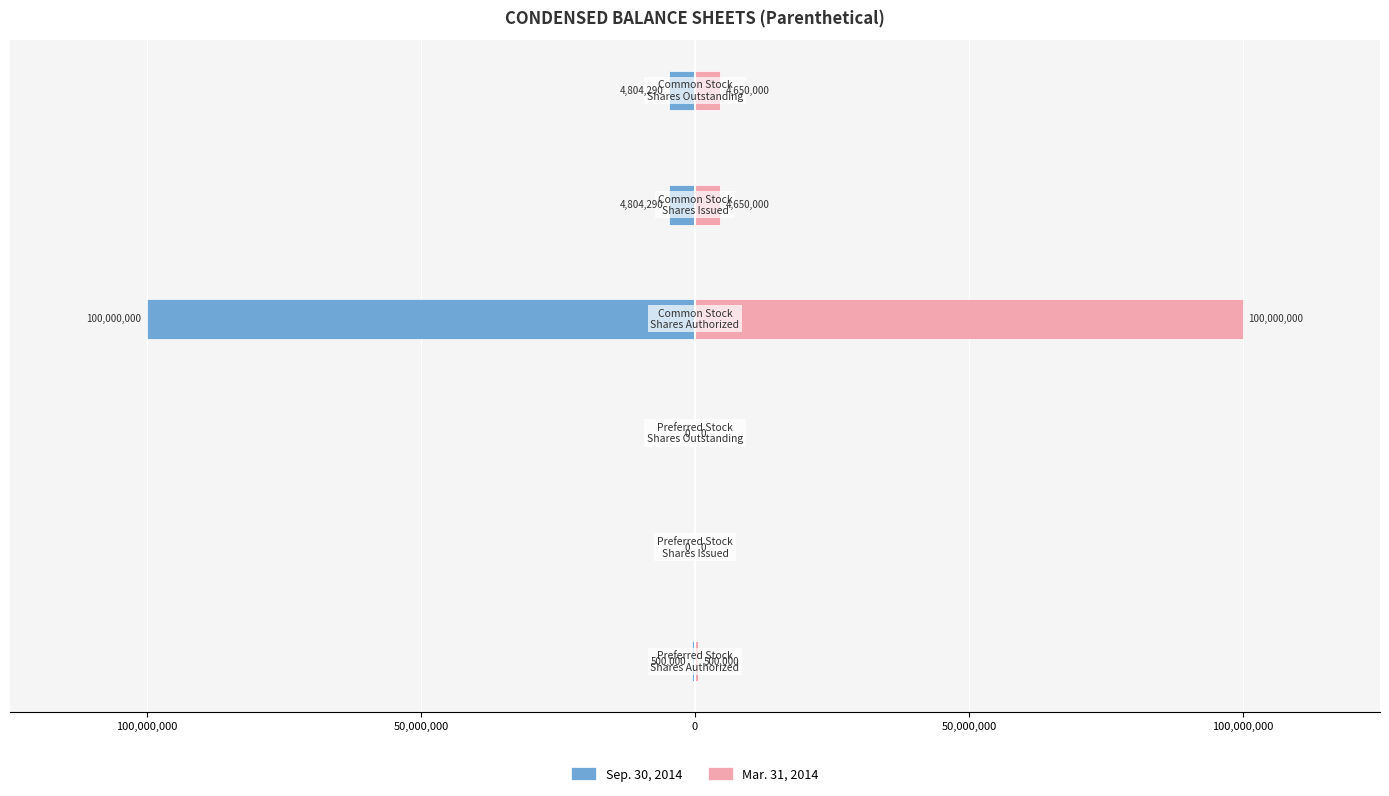

How many bars are there in each group?

2